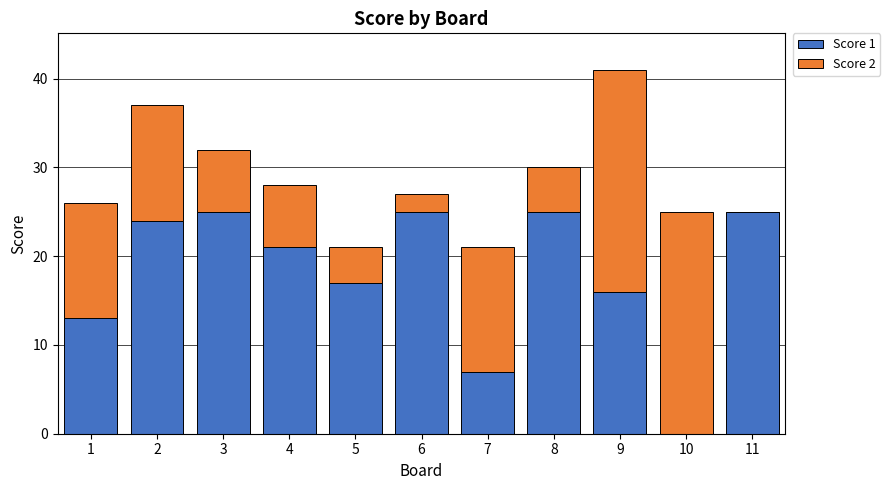

The Score 1 series shows 32 at 2. True or false?

False